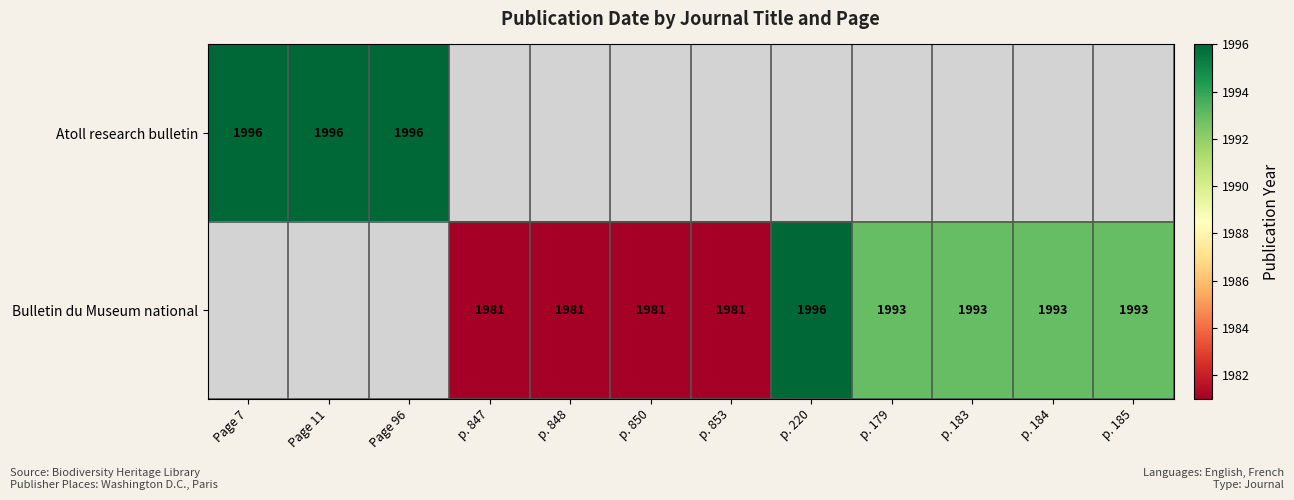

Count the number of categories in the chart.

12